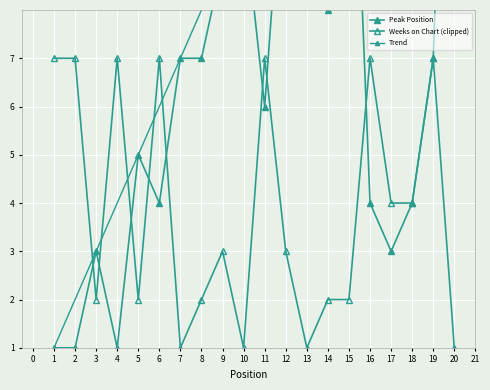

Is this an area chart (filled region under the line)?

No